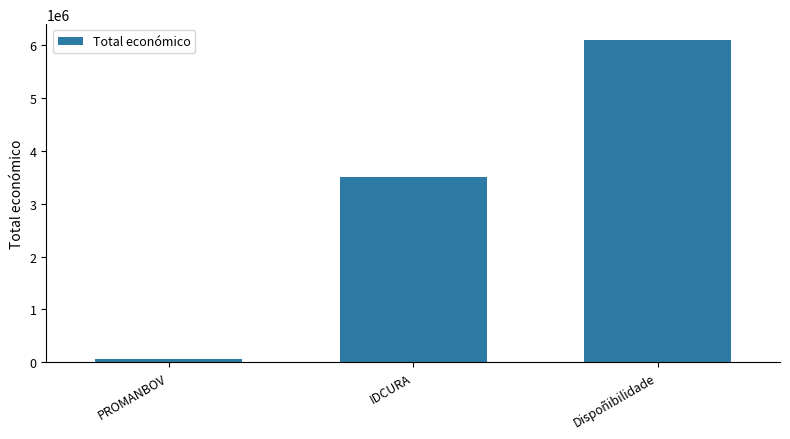

What is the average value?

3223767